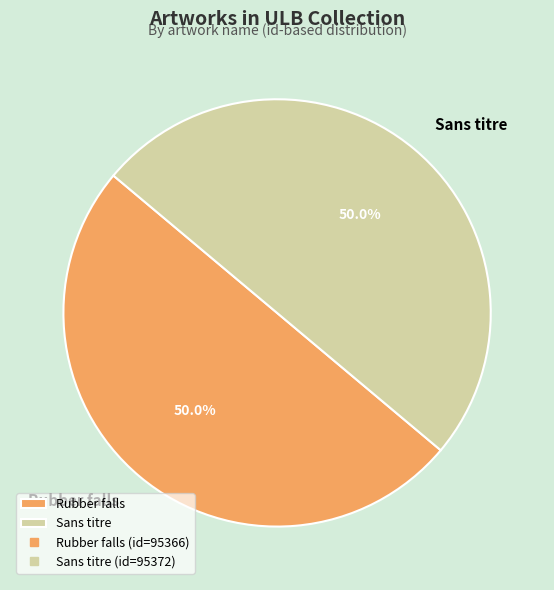

To the nearest percent, what is the combined percentage of Sans titre and Rubber falls?

100%